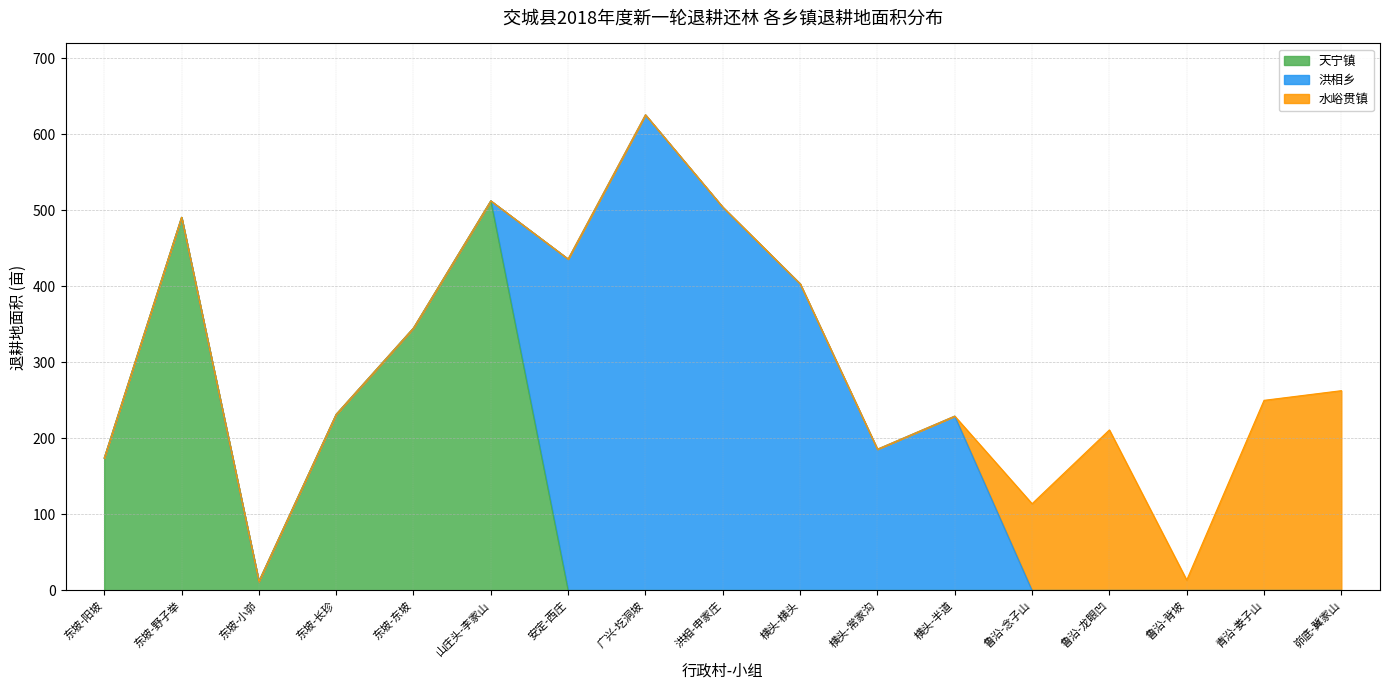

Reading right to left, what are all the values shown in this chart?

天宁镇: 0.0	0.0	0.0	0.0	0.0	0.0	0.0	0.0	0.0	0.0	0.0	512.2	345.1	231.5	11.9	490.6	174.0
洪相乡: 0.0	0.0	0.0	0.0	0.0	229.2	185.7	403.3	503.9	625.4	435.8	0.0	0.0	0.0	0.0	0.0	0.0
水峪贯镇: 262.7	250.0	13.7	211.1	114.1	0.0	0.0	0.0	0.0	0.0	0.0	0.0	0.0	0.0	0.0	0.0	0.0